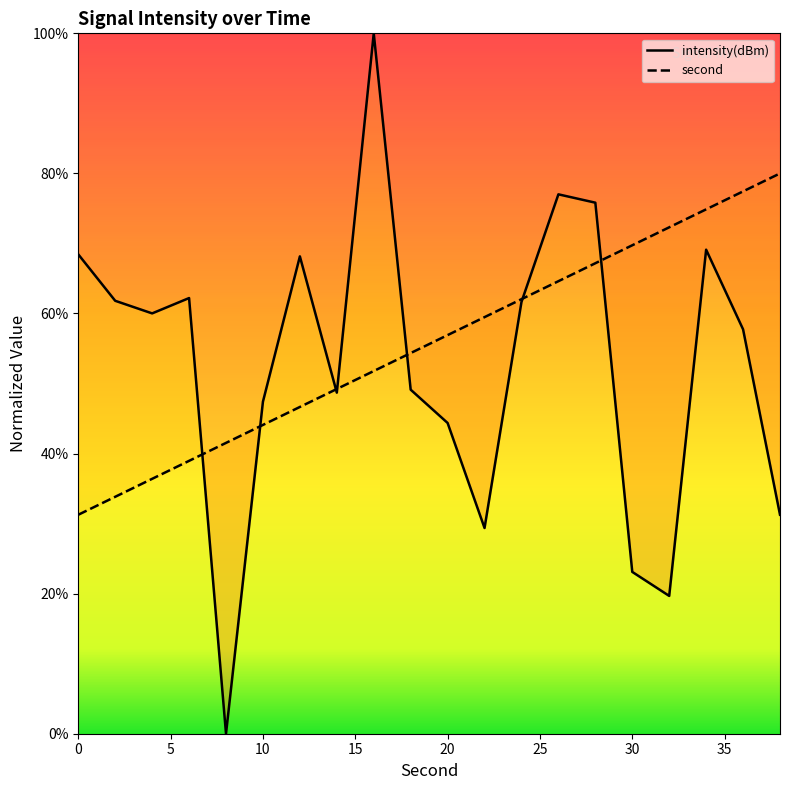

At which category does the chart reach its peak across all series?

16